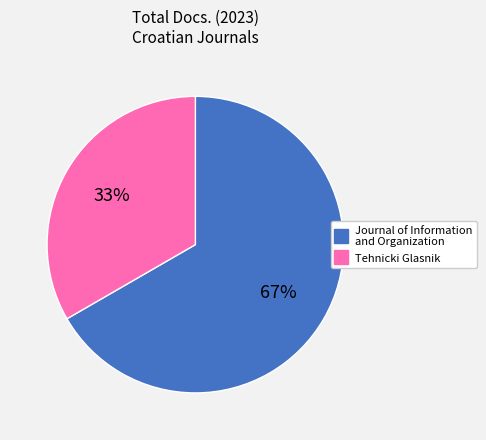

Do Journal of Information and Organization and Tehnicki Glasnik together represent more than half of the pie?

Yes